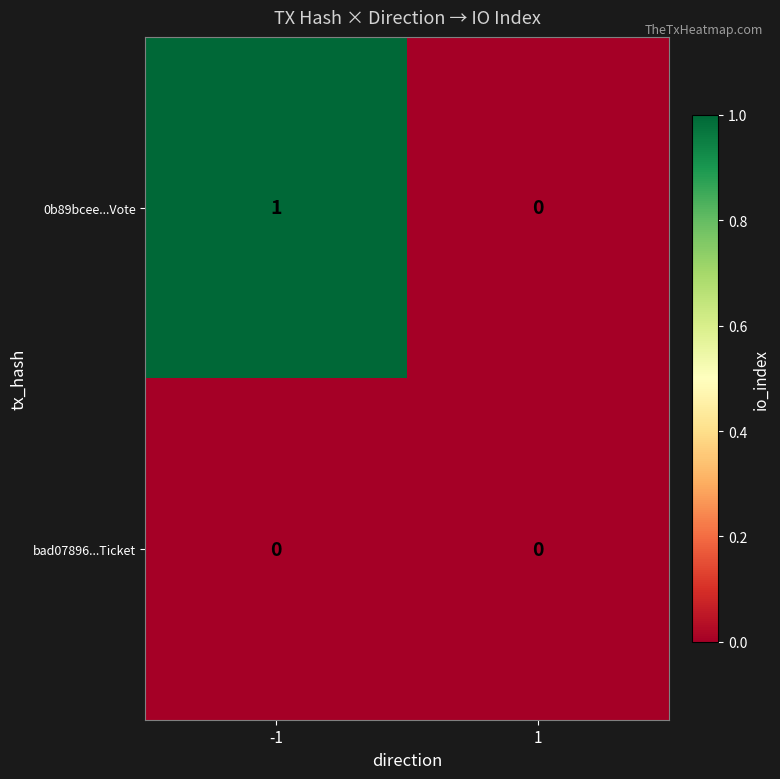

How many series are shown in this chart?

2